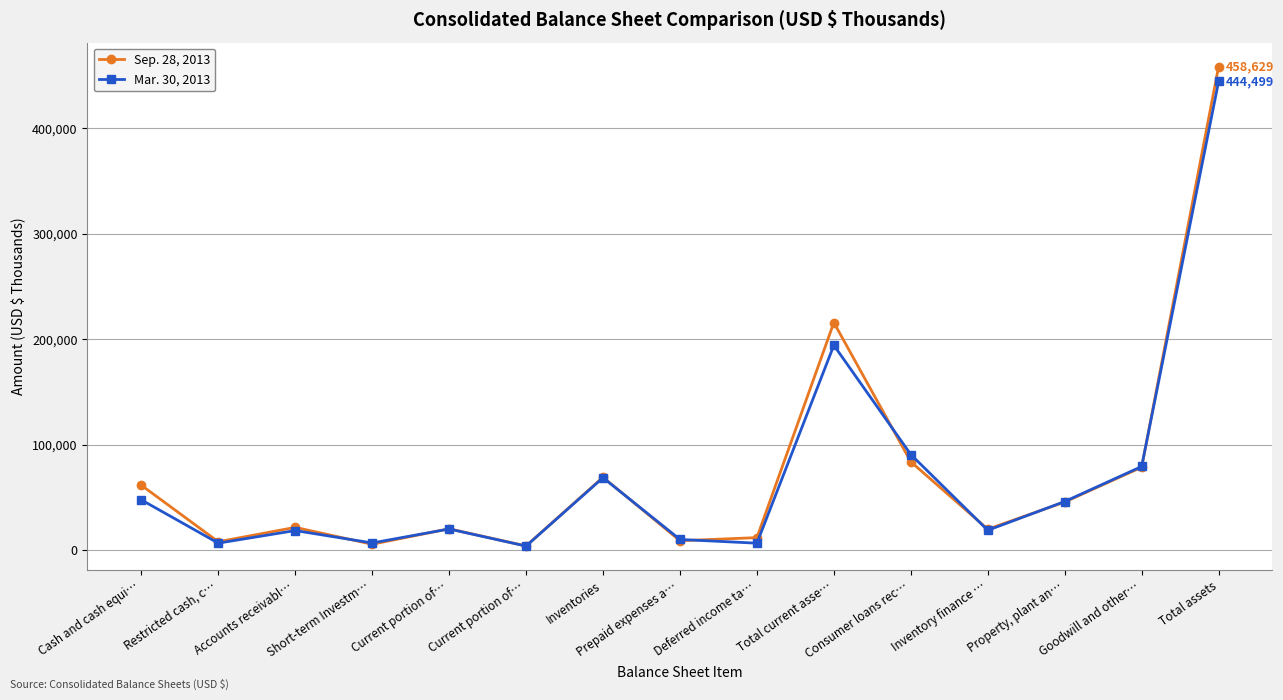

Count the number of categories in the chart.

15